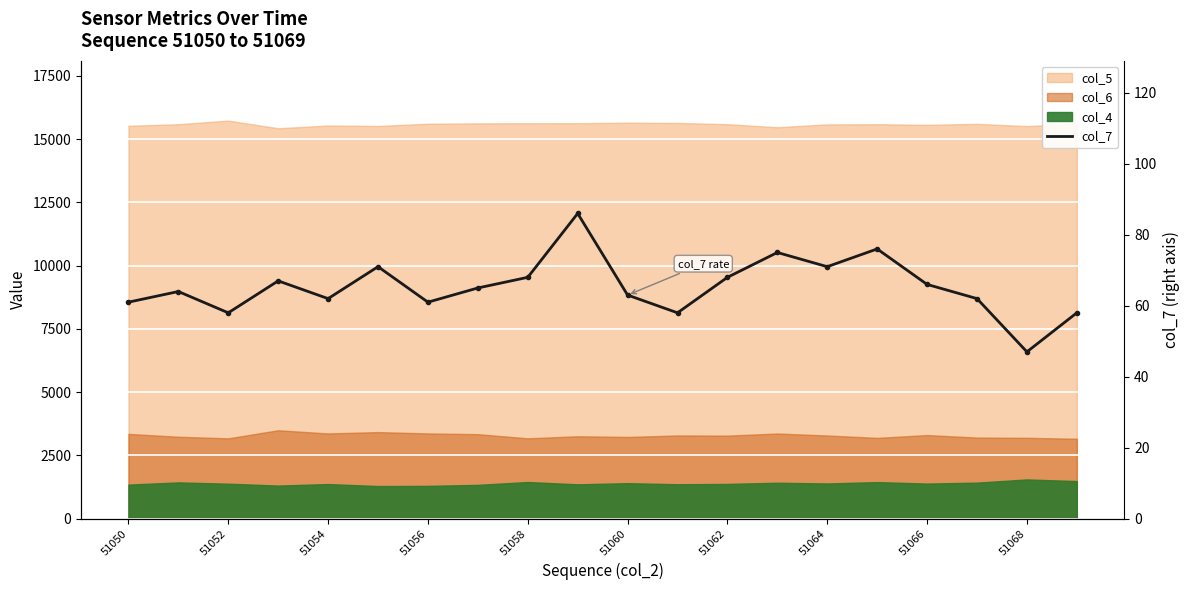

What is the change in value from 13 to 17?

-13